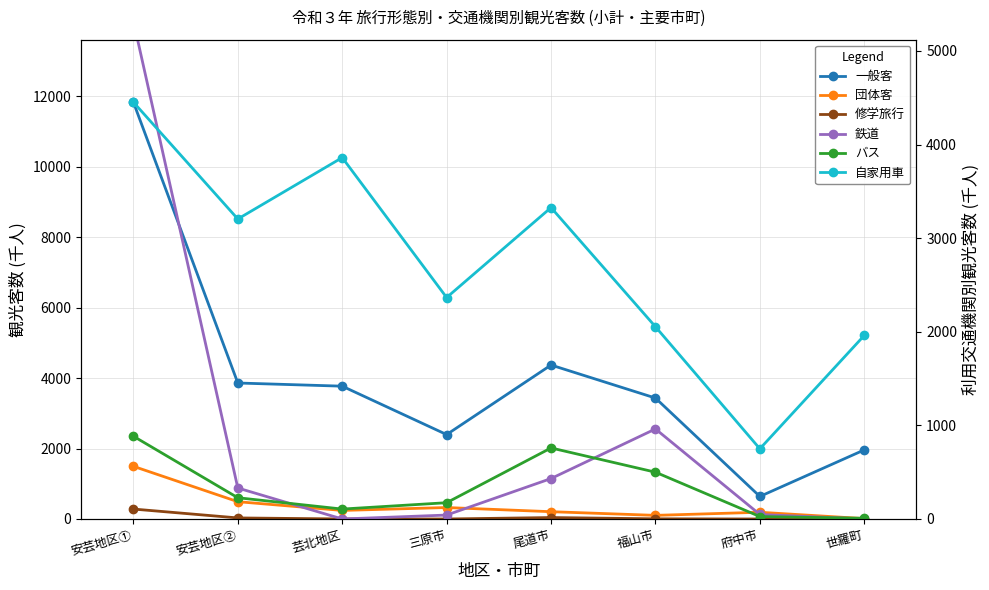

True or false: バス has more than 2 points higher than both neighbors.

False